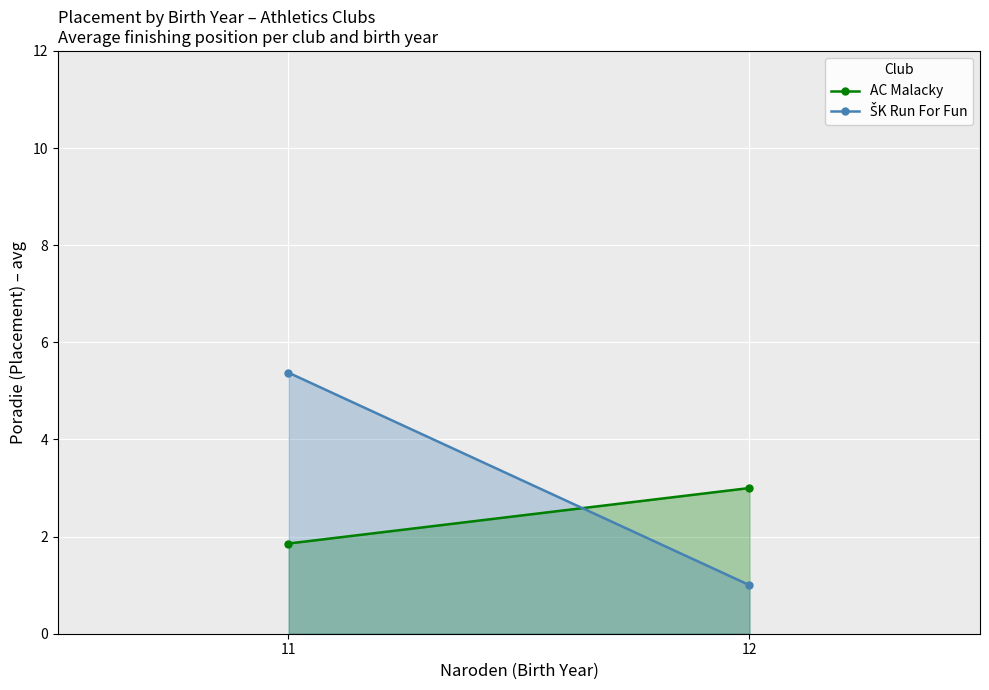

Is it true that AC Malacky equals 3.1 at 11?

False